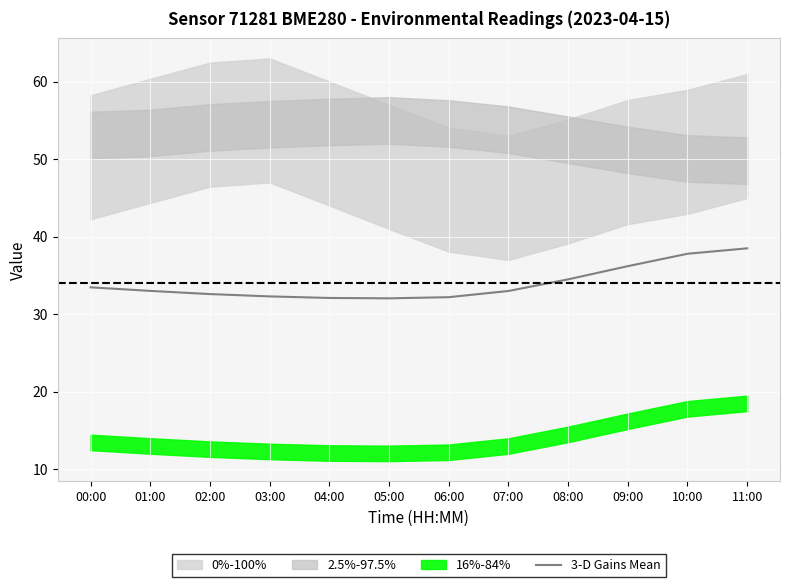

Reading left to right, what are all the values shown in this chart?

33.5	33.0	32.6	32.3	32.1	32.0	32.2	33.0	34.5	36.2	37.8	38.5